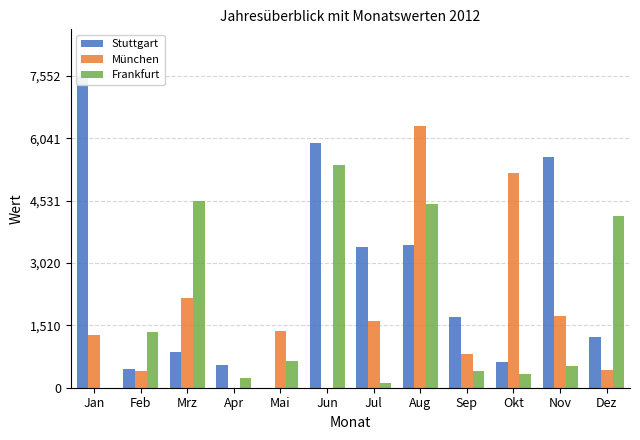

How many bars are there in each group?

3